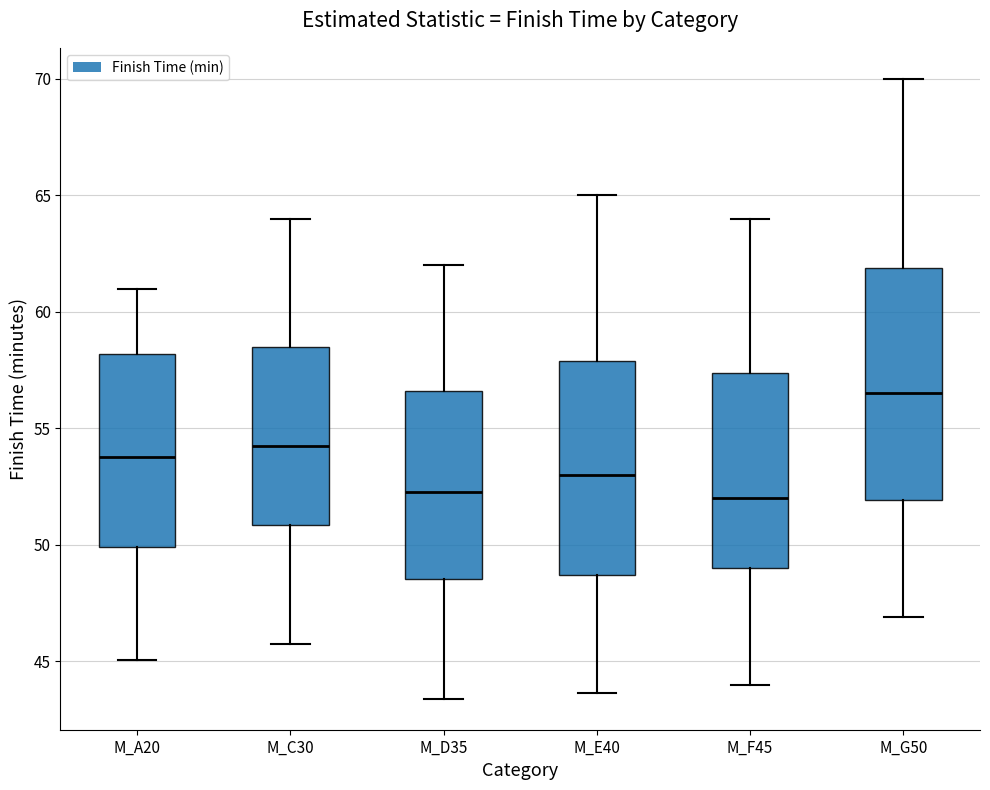

Reading left to right, transcribe this box plot: for each box, give where its median line is, the range the box spans, and where its two whiskers end, as read against the y-axis. The values are not printed on the chart, so give them approximately, as read against the axis.

M_A20: median 54.0, box 50.0 to 58.0, whiskers 45.0 to 61.0
M_C30: median 54.5, box 51.0 to 58.5, whiskers 46.0 to 64.0
M_D35: median 52.5, box 48.5 to 56.5, whiskers 43.5 to 62.0
M_E40: median 53.0, box 48.5 to 58.0, whiskers 43.5 to 65.0
M_F45: median 52.0, box 49.0 to 57.5, whiskers 44.0 to 64.0
M_G50: median 56.5, box 52.0 to 62.0, whiskers 47.0 to 70.0